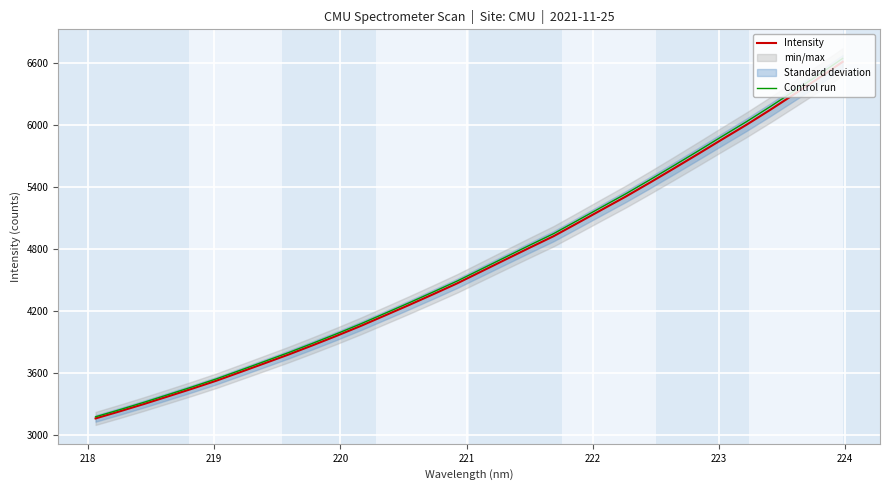

What is the minimum value for Control run?

3175.6